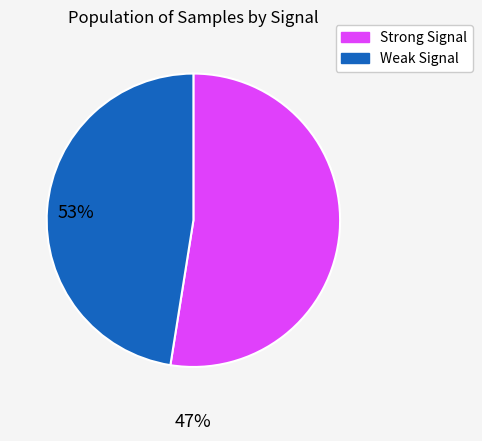

How many slices are in this pie chart?

2